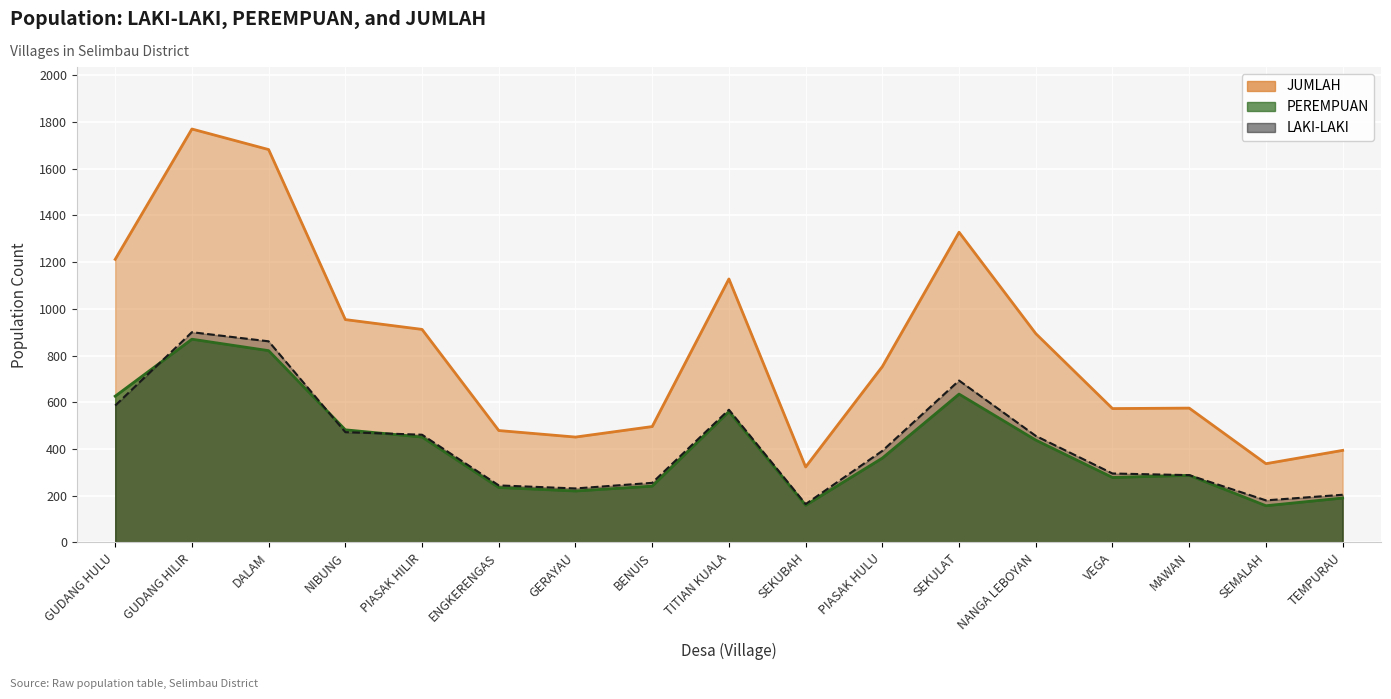

What is the smallest value displayed?

157